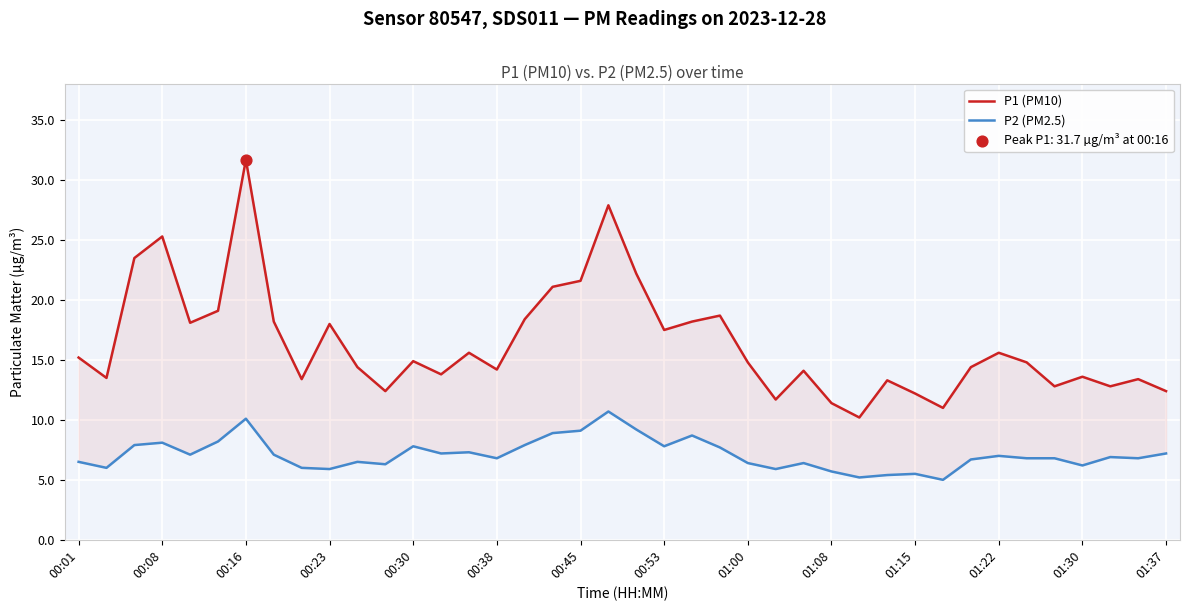

Is the value of P2 (PM2.5) at 35 greater than the value of P1 (PM10) at 37?

No